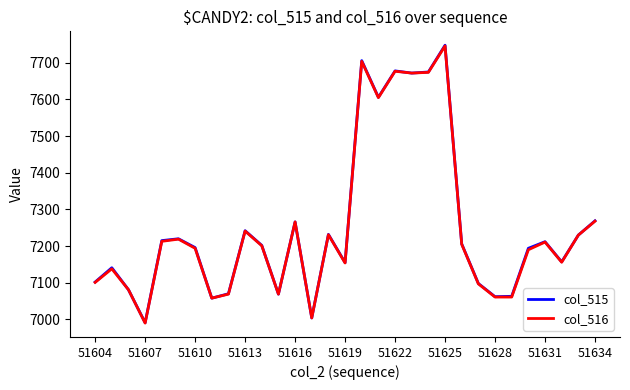

Which series has the widest spread of values?

col_515